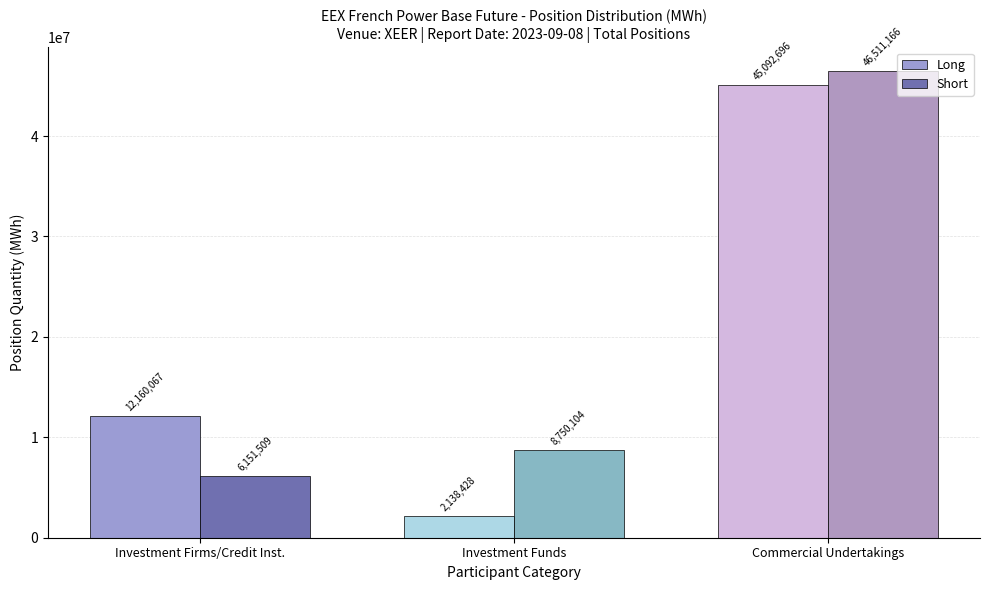

What is the label of the 1st bar from the left?

Investment Firms/Credit Inst.